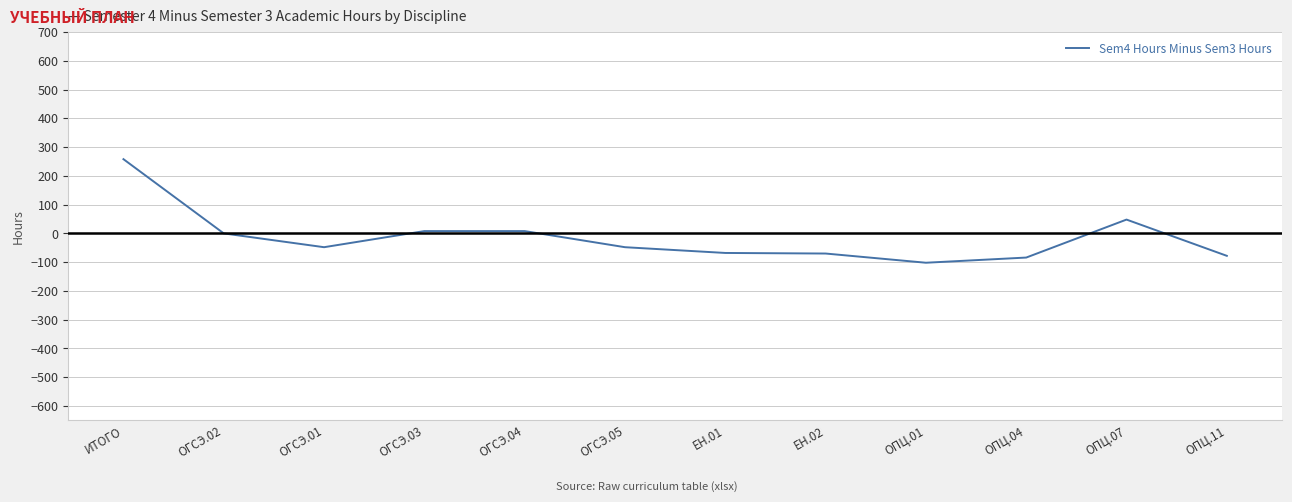

What is the difference between the maximum and minimum values?

360